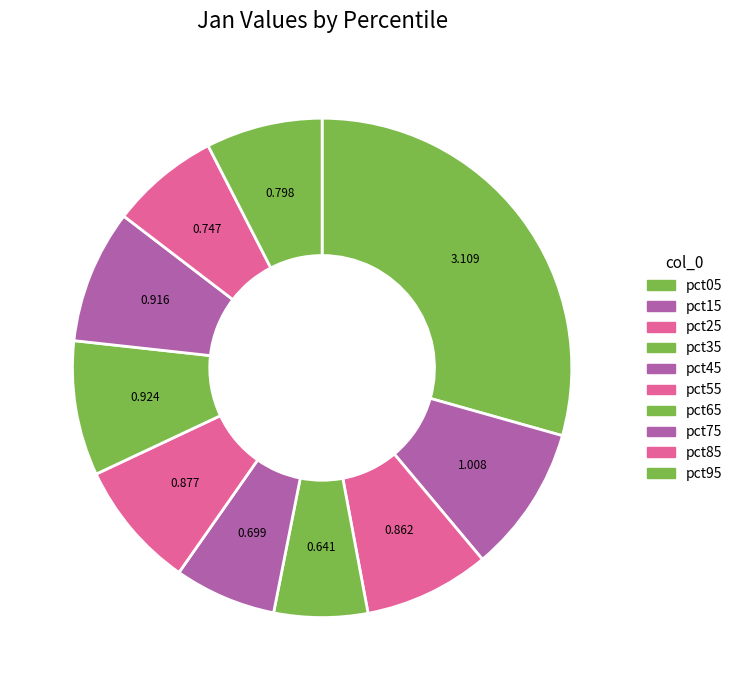

Is it true that pct95 is 1% of the pie?

False